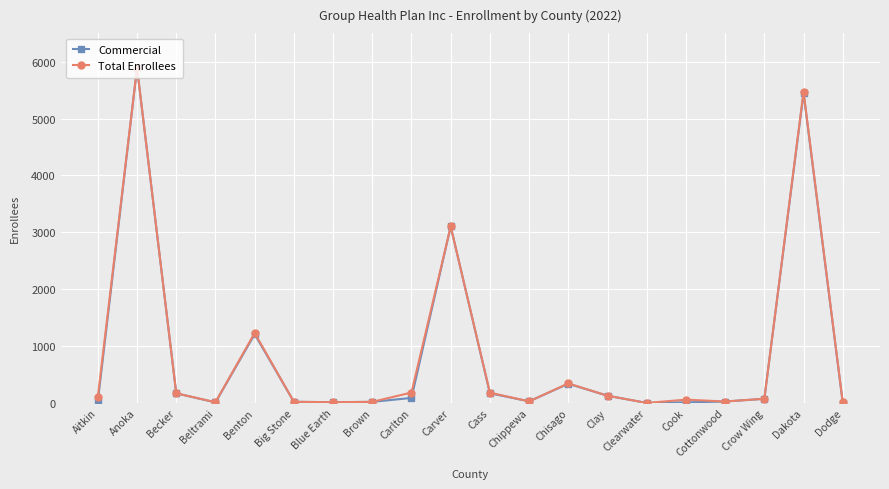

What is the spread (max minus min) of values at Benton?

22